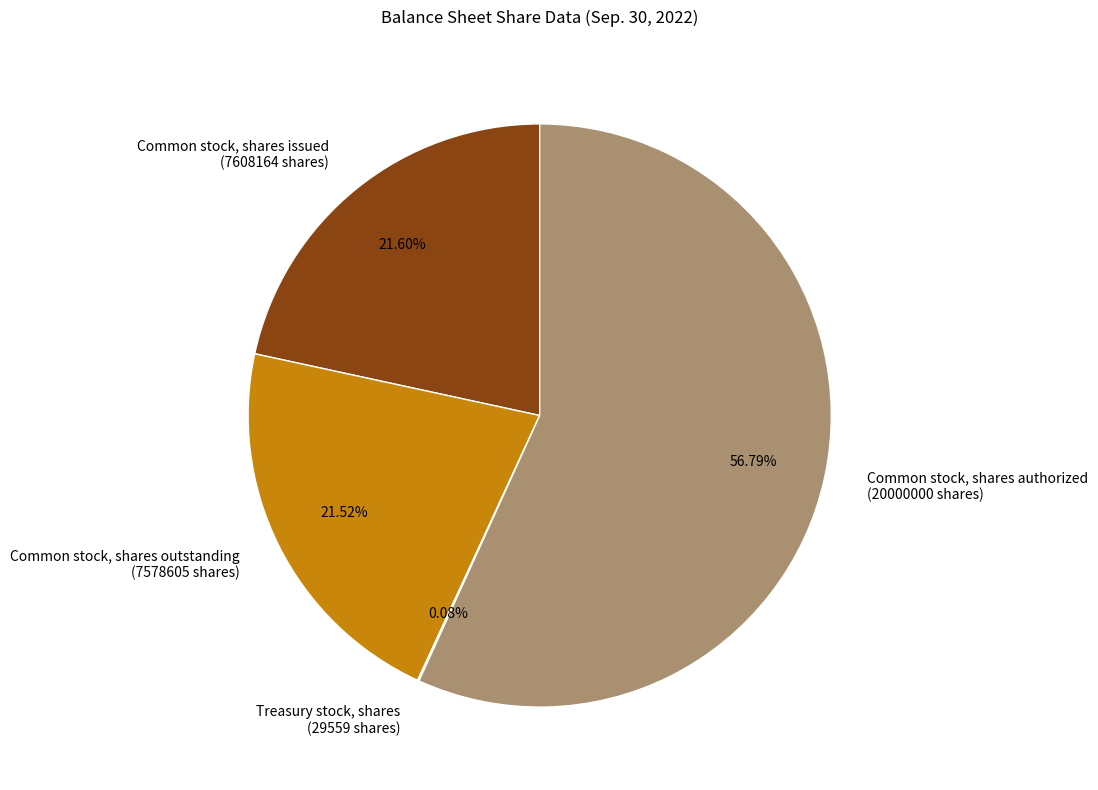

What is the ratio of the value at Common stock, shares issued (7608164 shares) to the value at Common stock, shares outstanding (7578605 shares)?

1.0